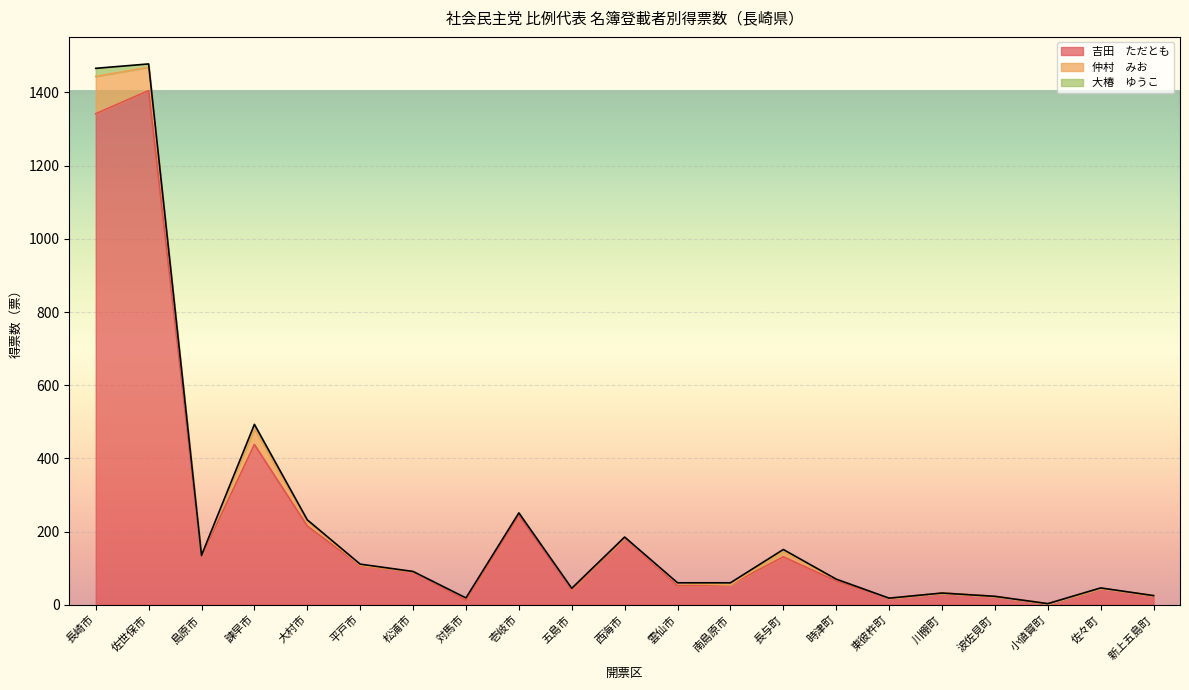

The value of 吉田　ただとも at 島原市 is 69.3. True or false?

False